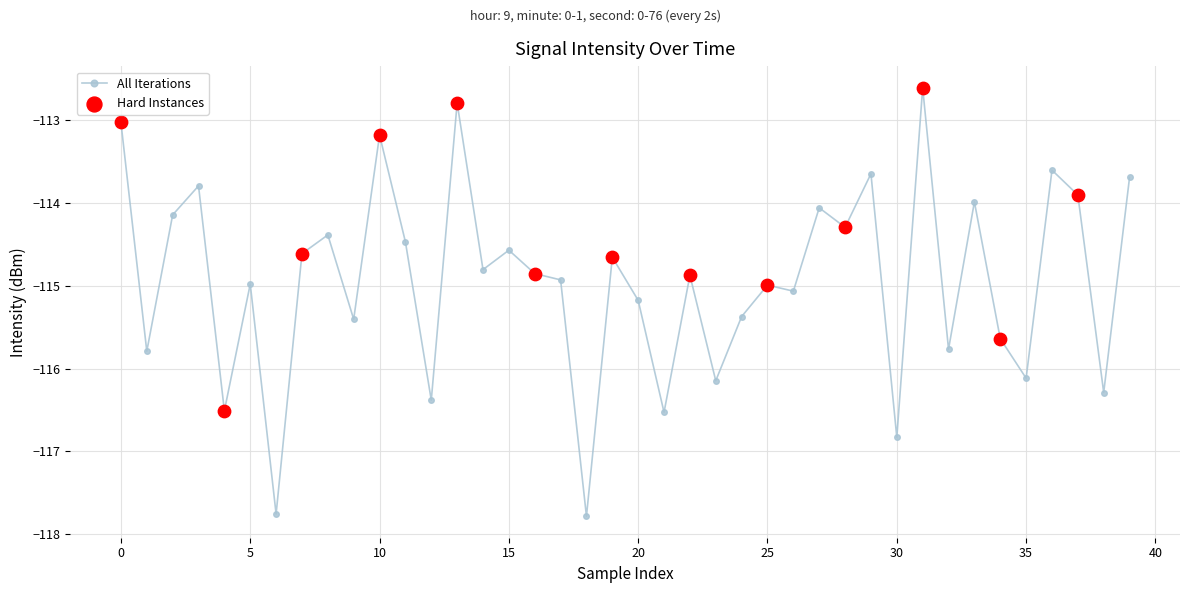

What is the value of the 27th point from the left?

-115.1